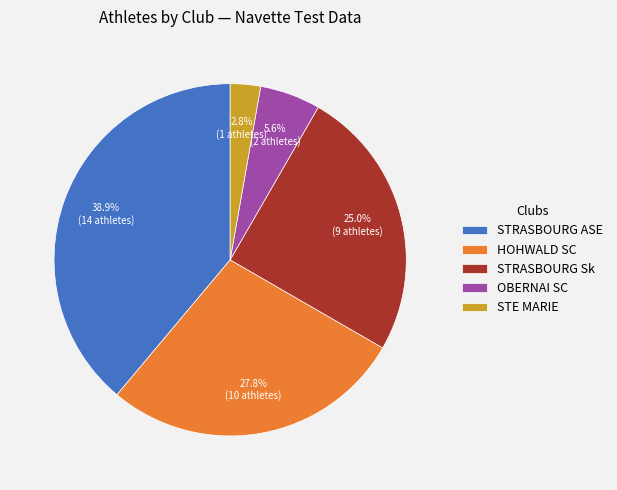

Which slice is the smallest?

STE MARIE